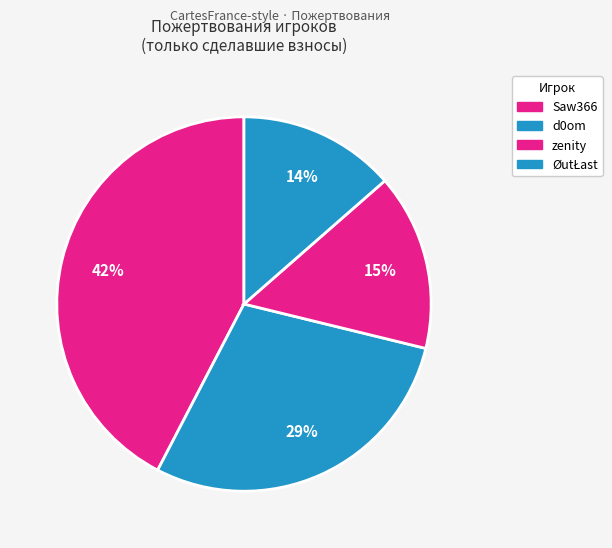

Count the number of slices in the pie.

4